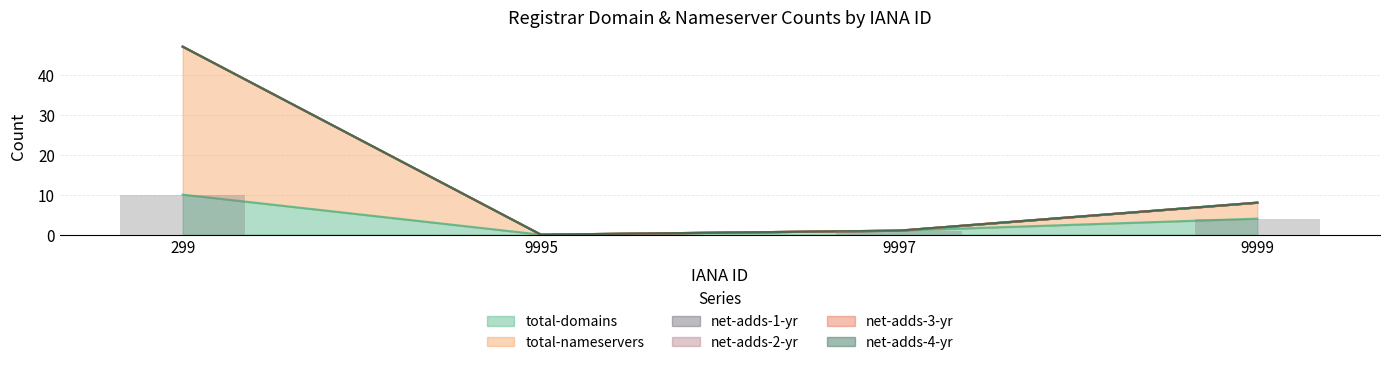

List the series in order of their peak value, highest first.

total-nameservers, total-domains, net-adds-1-yr, net-adds-2-yr, net-adds-3-yr, net-adds-4-yr